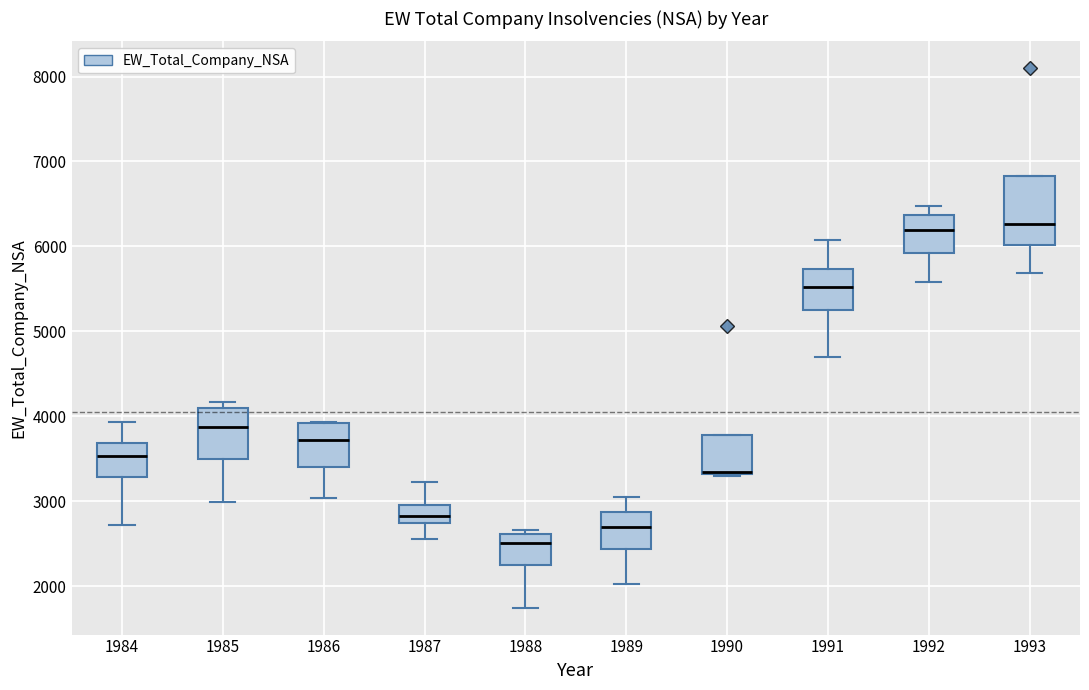

Reading left to right, transcribe this box plot: for each box, give where its median line is, the range the box spans, and where its two whiskers end, as read against the y-axis. The values are not printed on the chart, so give them approximately, as read against the axis.

1984: median 3500, box 3300 to 3700, whiskers 2700 to 3900
1985: median 3900, box 3500 to 4100, whiskers 3000 to 4200
1986: median 3700, box 3400 to 3900, whiskers 3000 to 3900
1987: median 2800, box 2700 to 3000, whiskers 2600 to 3200
1988: median 2500, box 2200 to 2600, whiskers 1700 to 2700
1989: median 2700, box 2400 to 2900, whiskers 2000 to 3000
1990: median 3300 (drawn on the box's lower edge), box 3300 to 3800, whiskers 3300 to 3800
1991: median 5500, box 5300 to 5700, whiskers 4700 to 6100
1992: median 6200, box 5900 to 6400, whiskers 5600 to 6500
1993: median 6300, box 6000 to 6800, whiskers 5700 to 6800